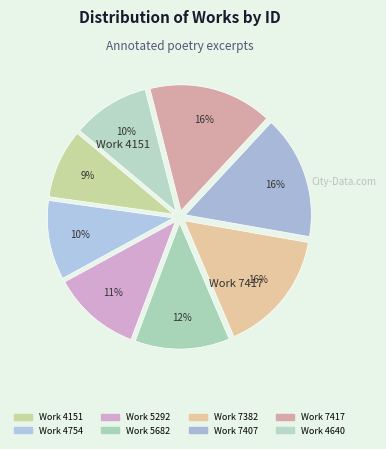

Does any single category account for the majority?

No